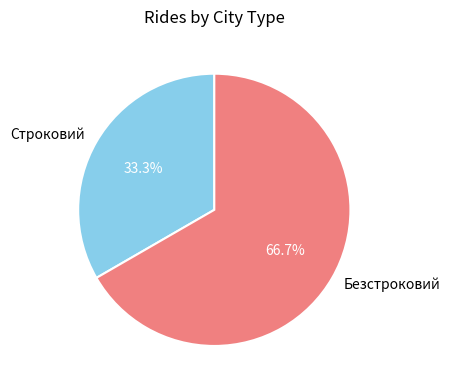

How many segments does this pie chart have?

2